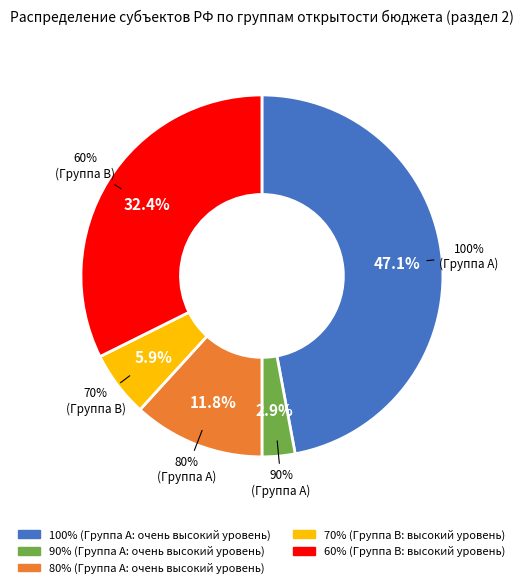

Does 19 account for over 50% of the chart?

No